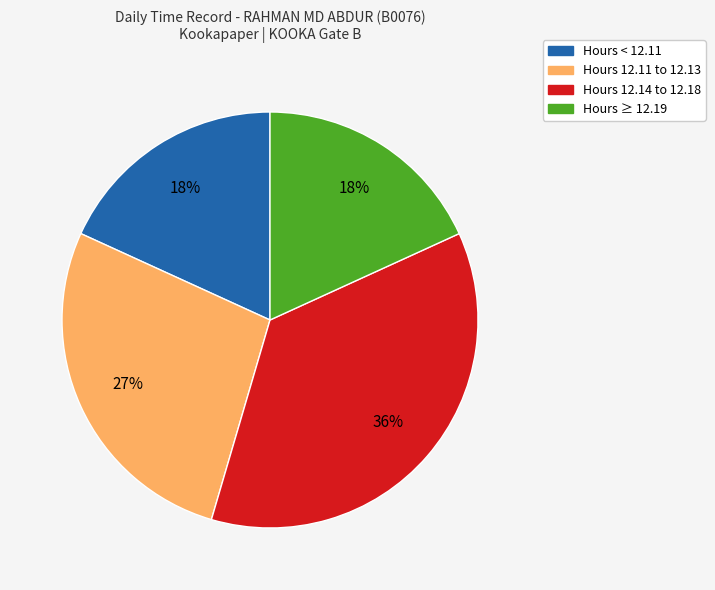

Is there a majority slice in this chart?

No